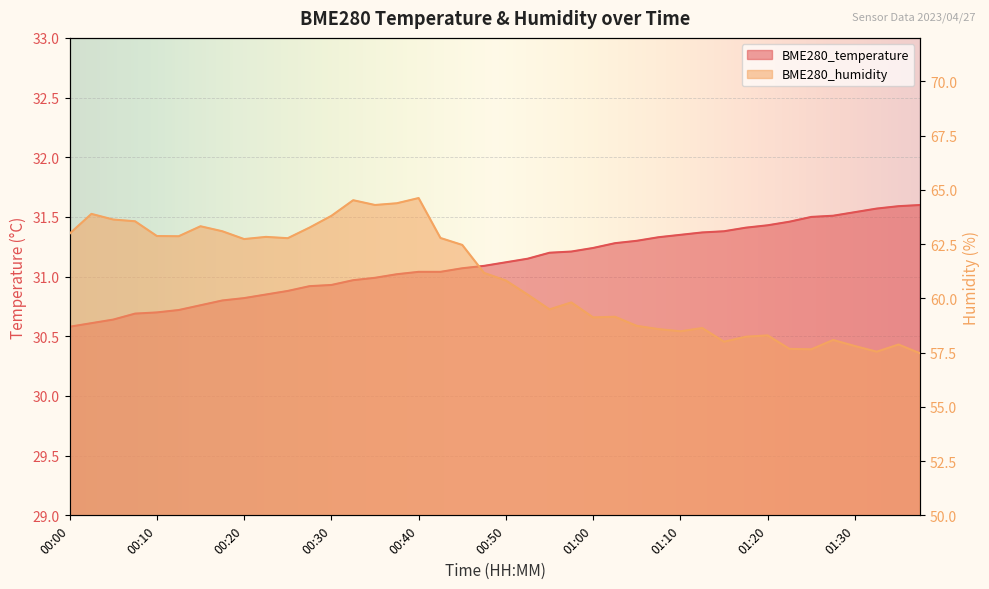

What is the sum of the BME280_temperature values at 01:13 and 00:30?

62.3